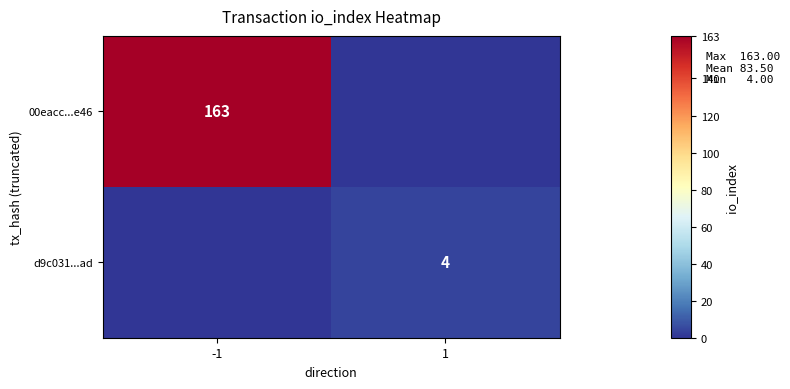

The value of 00eacc...e46 at -1 is 163. True or false?

True